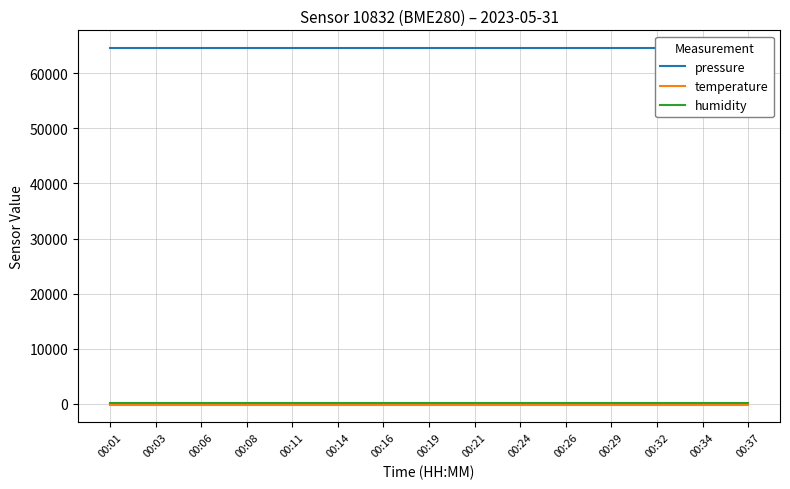

What is the sum of the humidity values at 00:03 and 00:21?

200.0